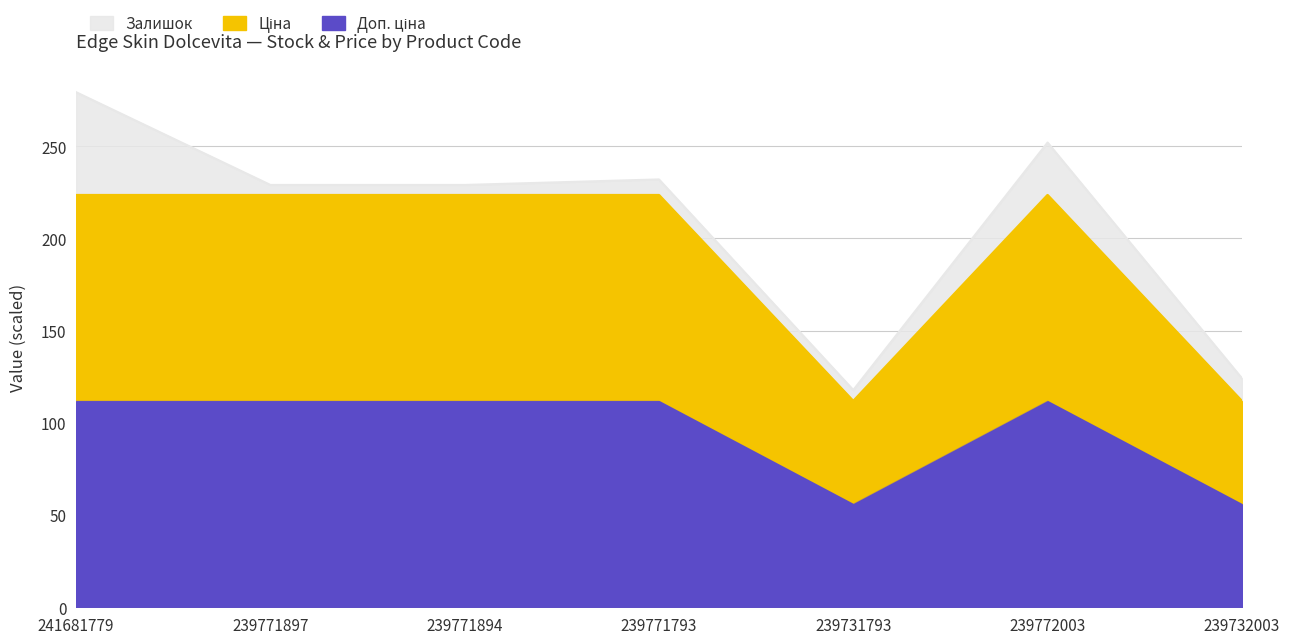

True or false: Доп. ціна has more than 1 points higher than both neighbors.

False